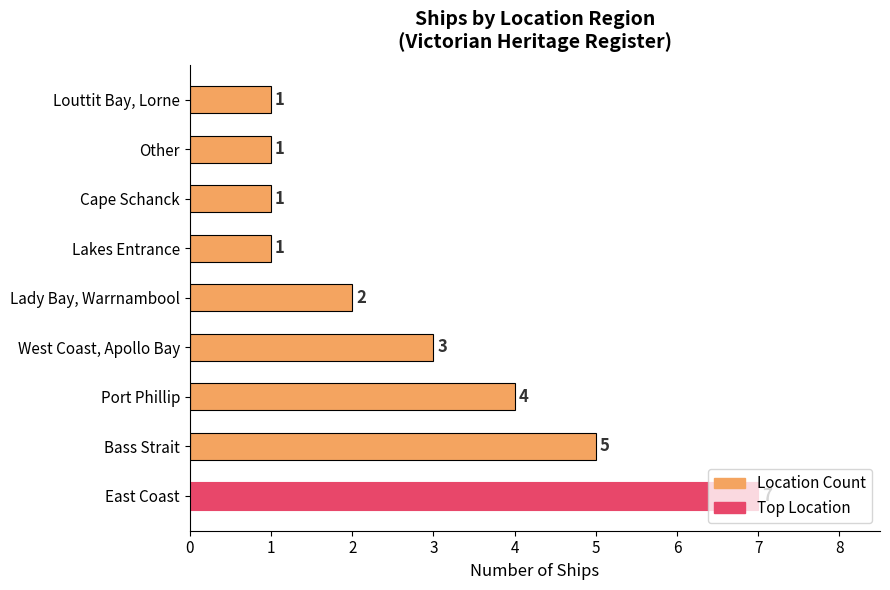

Approximately how many times larger is the value at Louttit Bay, Lorne compared to Other?

1.0